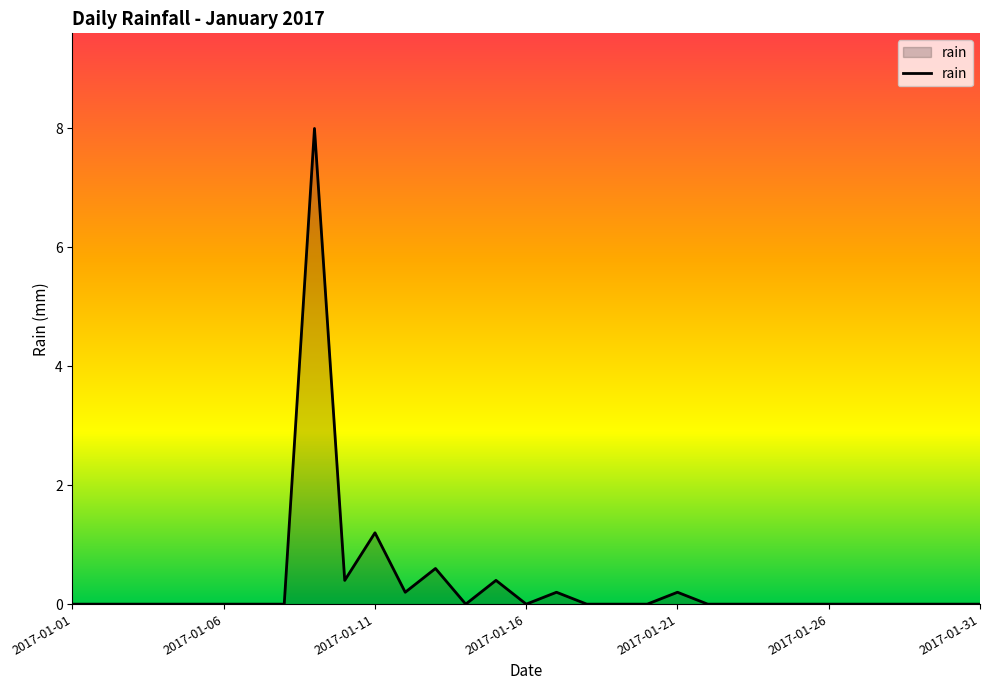

What is the difference between the maximum and minimum values?

8.0